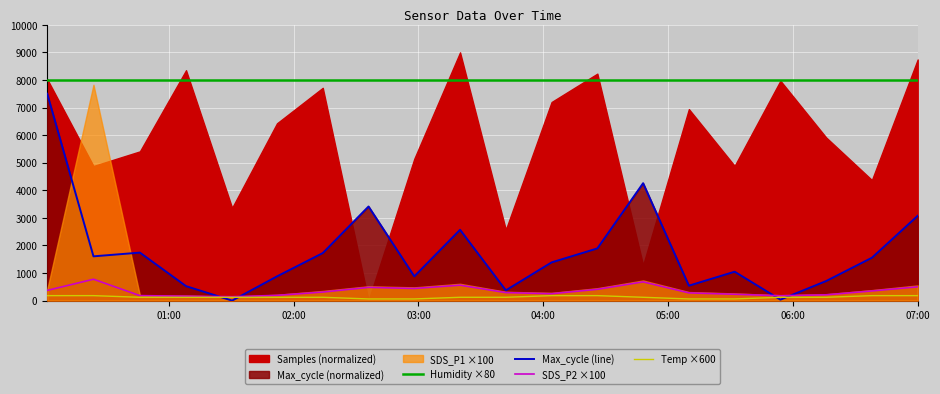

What is the maximum value for SDS_P2 ×100?

775.0